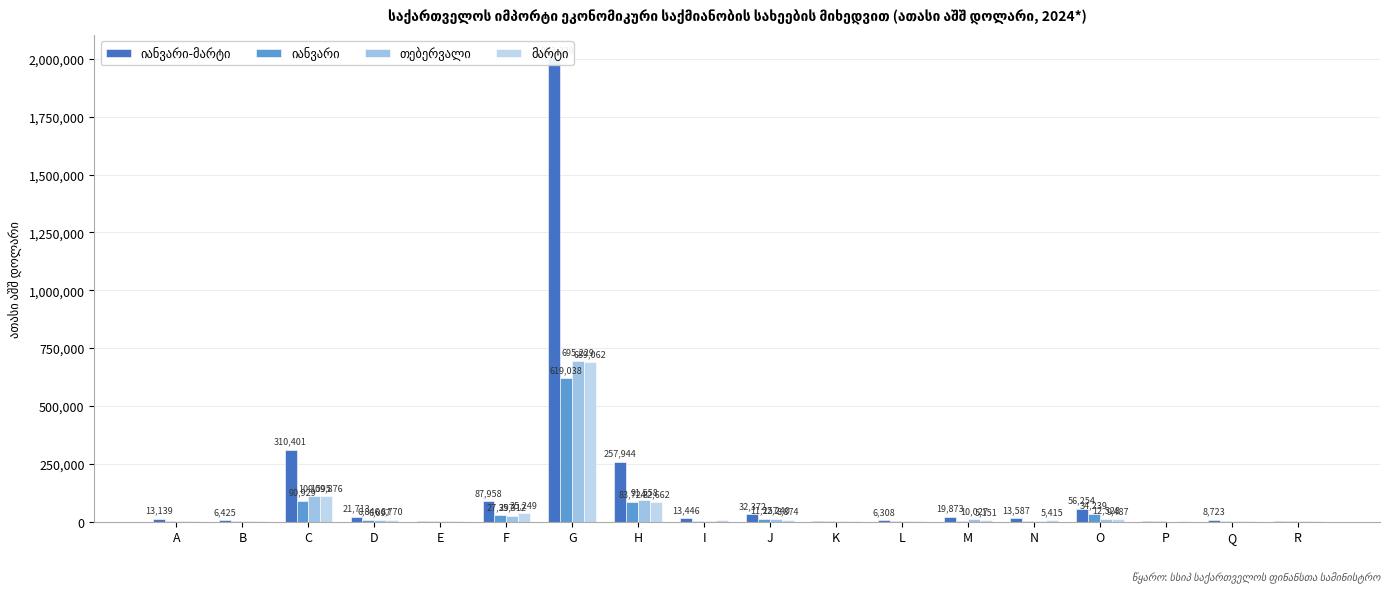

Reading left to right, what are all the values shown in this chart?

იანვარი-მარტი: A=13138.9	B=6424.8	C=310400.7	D=21712.8	E=3667.9	F=87957.5	G=2003329.4	H=257944.1	I=13445.8	J=32371.6	K=3810.4	L=6307.9	M=19873.3	N=13587.1	O=56254.1	P=1715.5	Q=8722.8	R=3970.7
იანვარი: A=4212.0	B=1582.7	C=90929.1	D=6846.1	E=1549.6	F=27396.8	G=619038.1	H=83724.3	I=3982.2	J=11257.2	K=1756.7	L=1987.1	M=4695.7	N=3542.2	O=34239.3	P=955.4	Q=2653.6	R=807.8
თებერვალი: A=4191.1	B=2891.9	C=109595.3	D=6097.1	E=661.0	F=25311.9	G=695229.1	H=91558.0	I=4521.5	J=12240.4	K=500.2	L=2271.3	M=10026.6	N=4630.0	O=12528.2	P=287.9	Q=2961.7	R=1397.7
მარტი: A=4735.7	B=1950.1	C=109876.3	D=8769.6	E=1457.3	F=35248.8	G=689062.2	H=82661.8	I=4942.0	J=8874.1	K=1553.6	L=2049.6	M=5151.0	N=5414.9	O=9486.7	P=472.2	Q=3107.6	R=1765.2